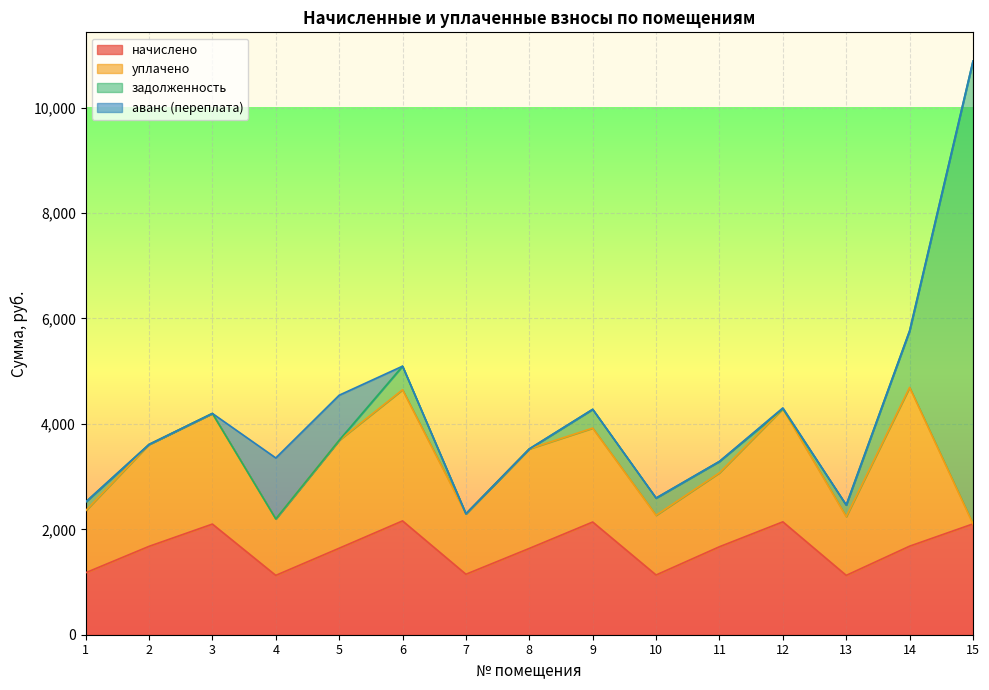

What is the total value across all series at 4?

3354.1